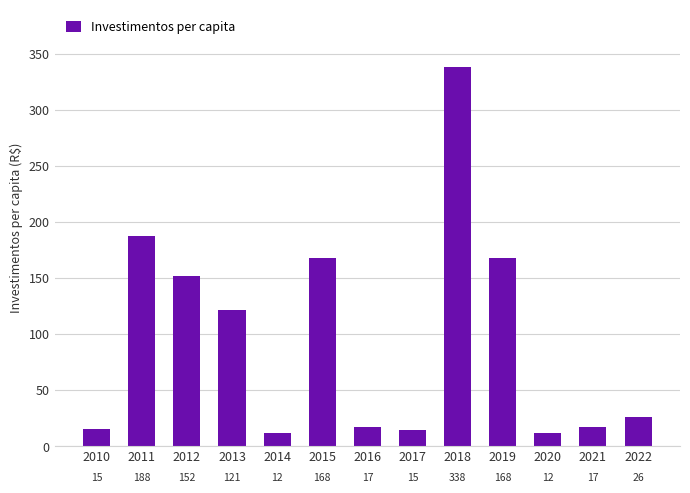

Count the number of values greater than 26.

7